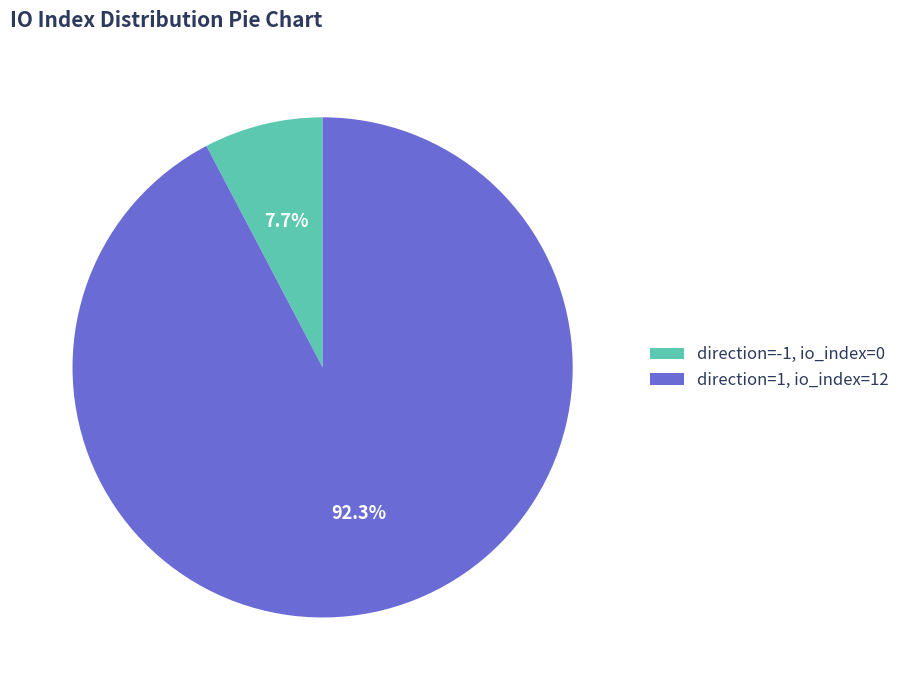

Combined, do direction=1, io_index=12 and direction=-1, io_index=0 account for over 50%?

Yes